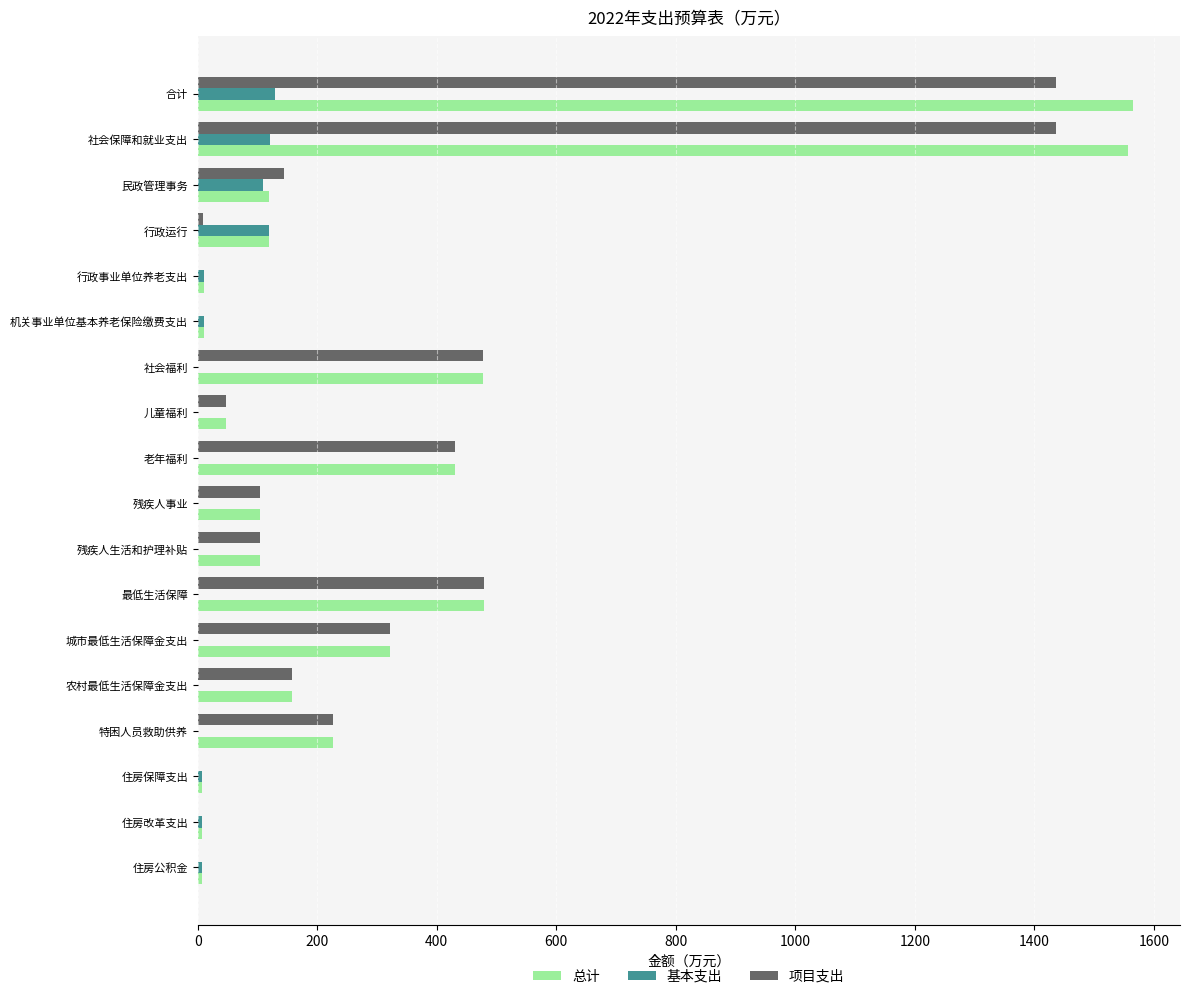

Is it true that 项目支出 equals 479.5 at 最低生活保障?

True